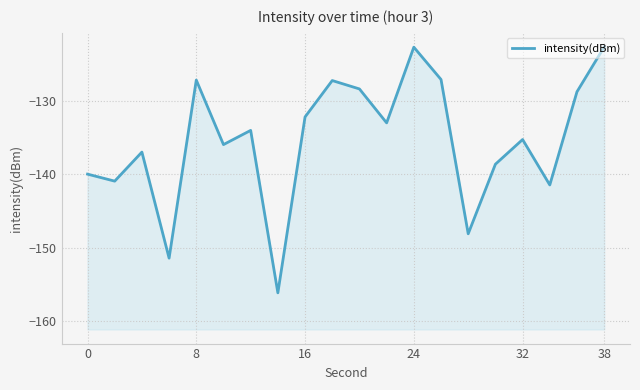

What is the minimum value shown in the chart?

-156.2